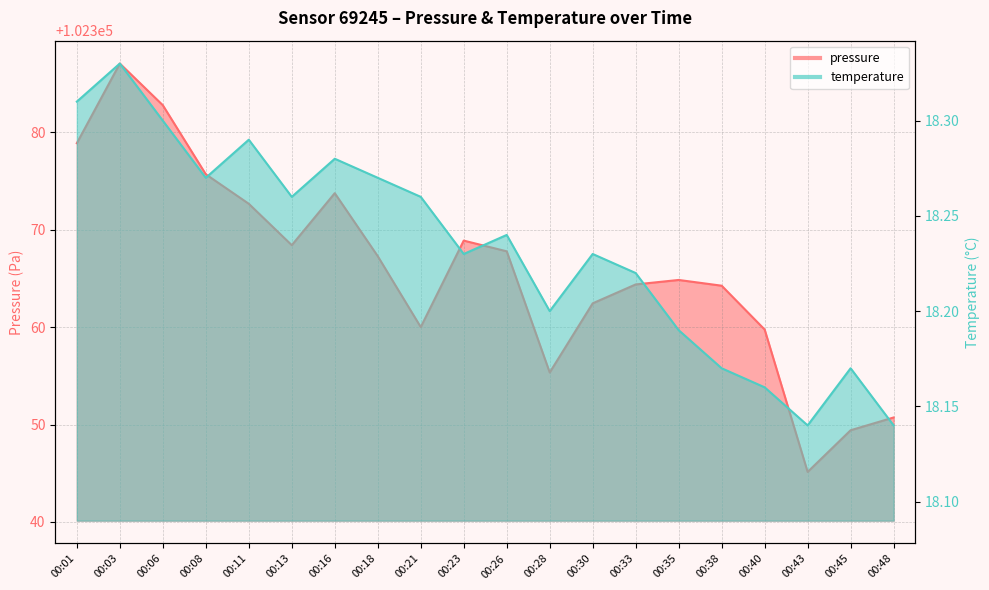

True or false: pressure and temperature intersect in this chart.

False